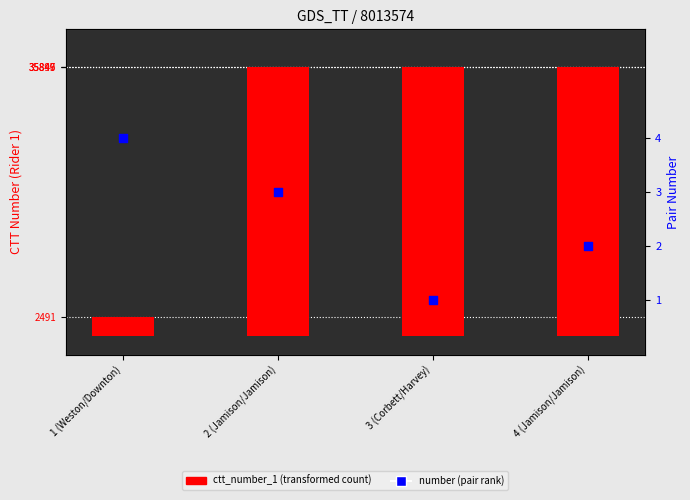

Which series reaches the maximum Y coordinate?

ctt_number_1